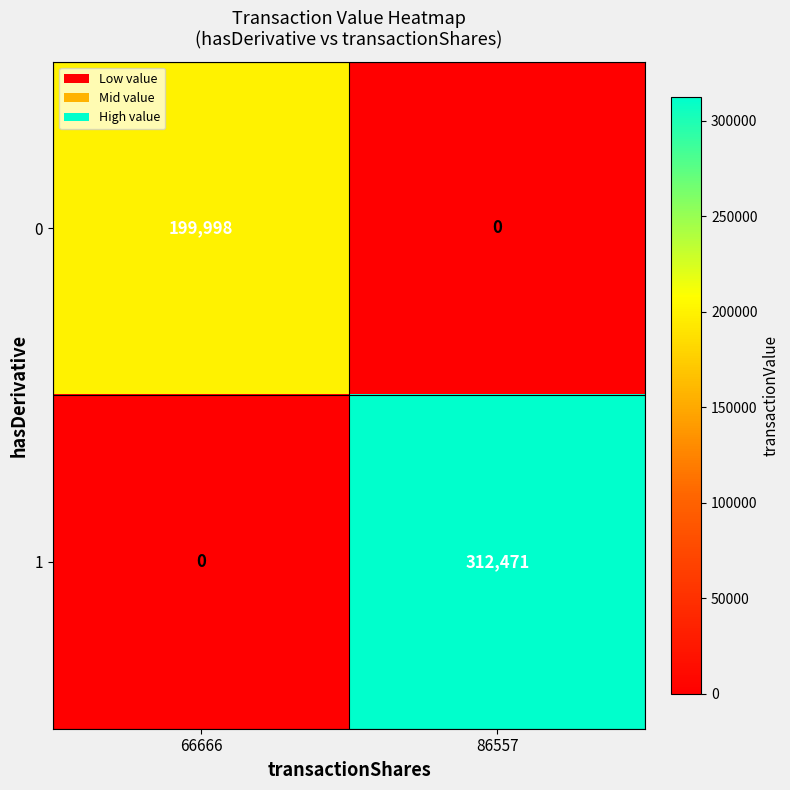

How many data points does each series have?

2